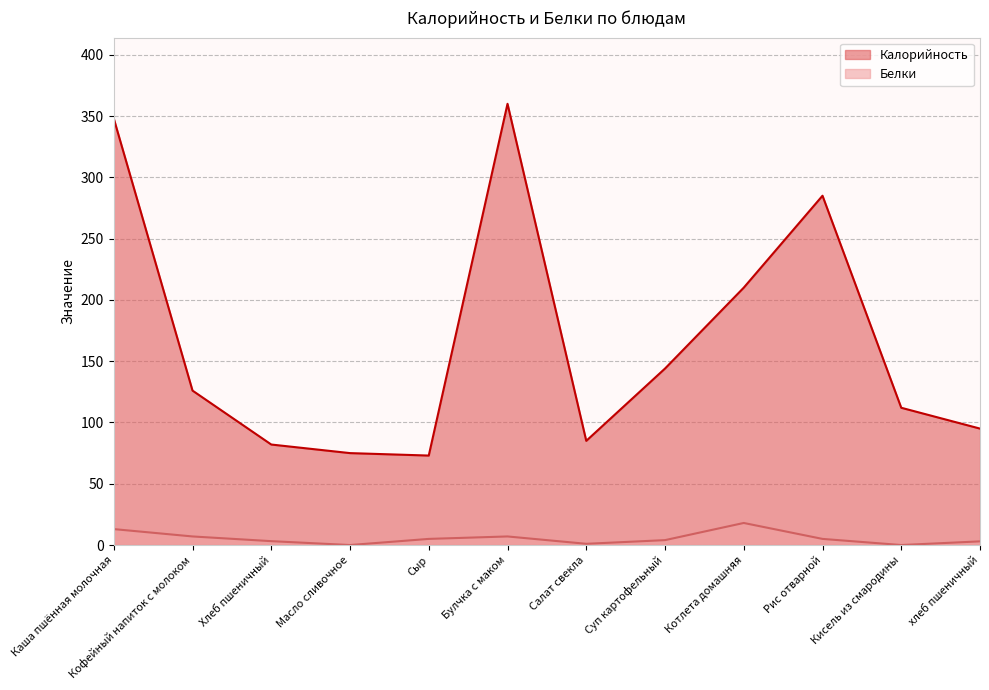

What is the maximum value for Калорийность?

360.0